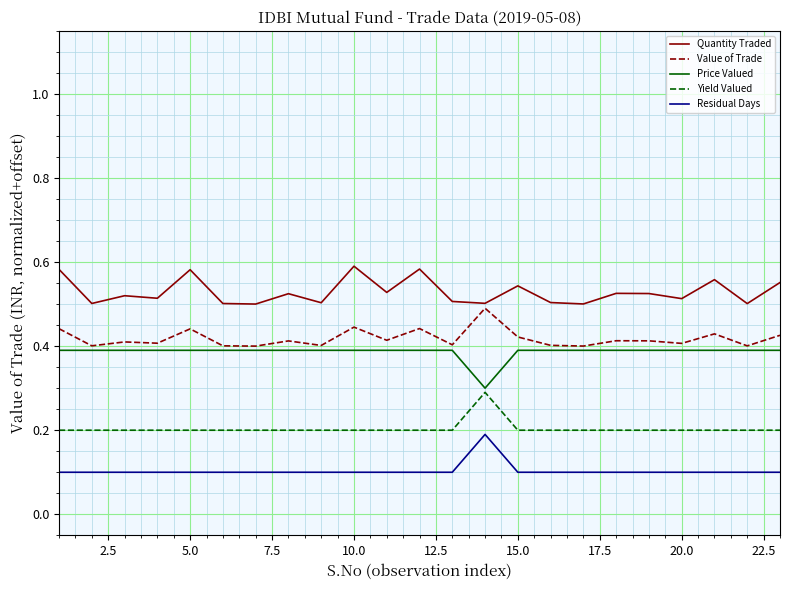

True or false: Quantity Traded and Residual Days intersect in this chart.

False